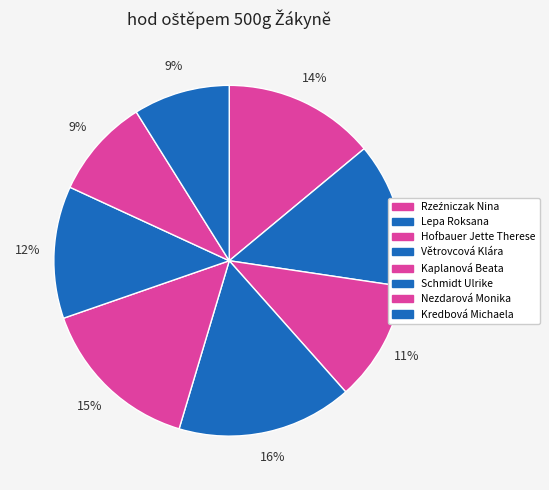

What is the change in value from Hofbauer Jette Therese to Kaplanová Beata?

+47